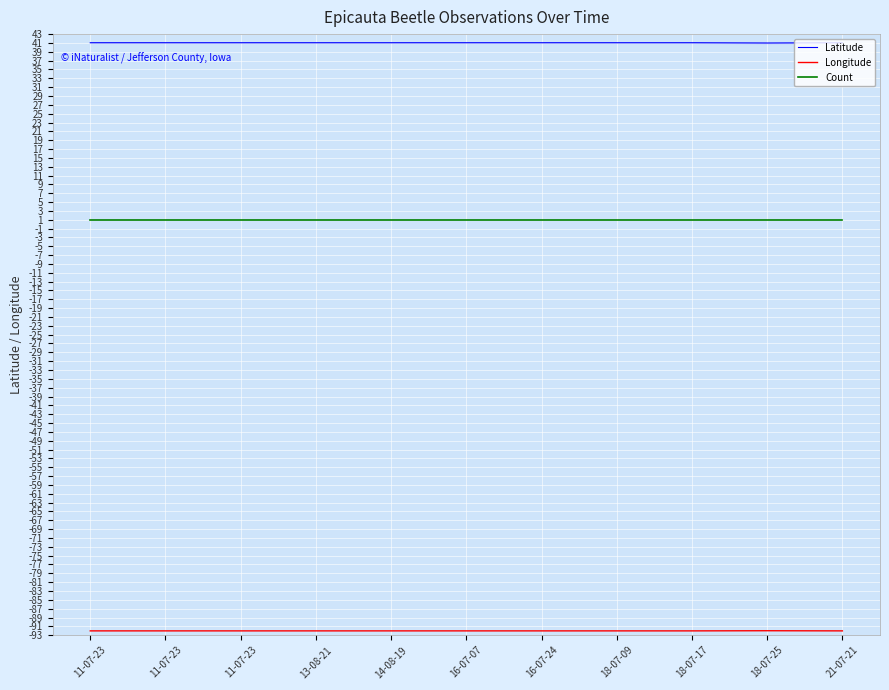

How many series are shown in this chart?

3